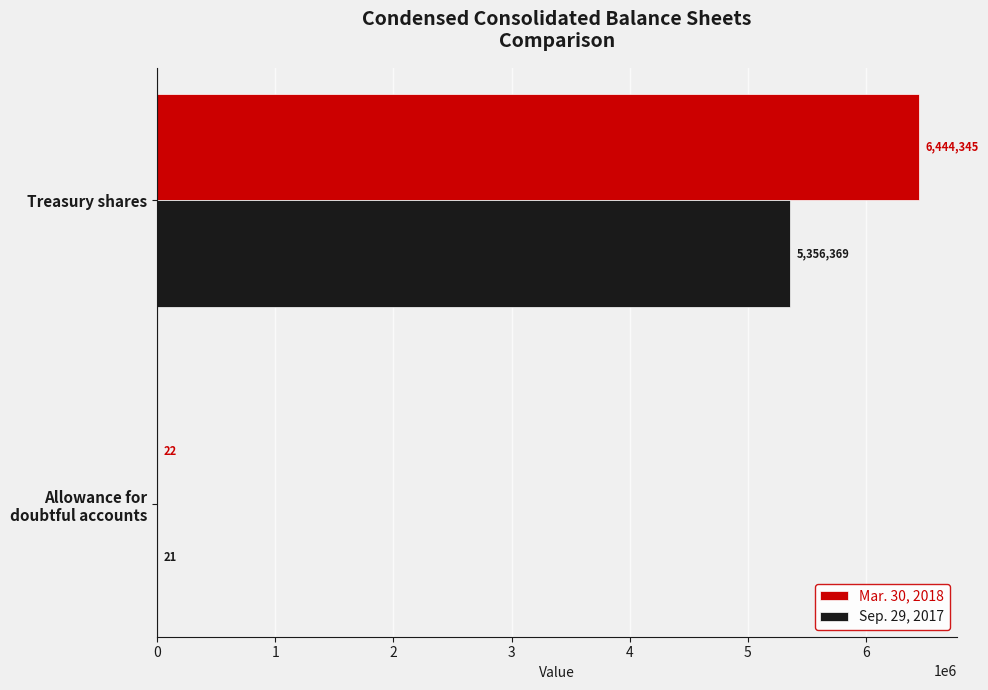

The Sep. 29, 2017 series shows 5356369 at Treasury shares. True or false?

True